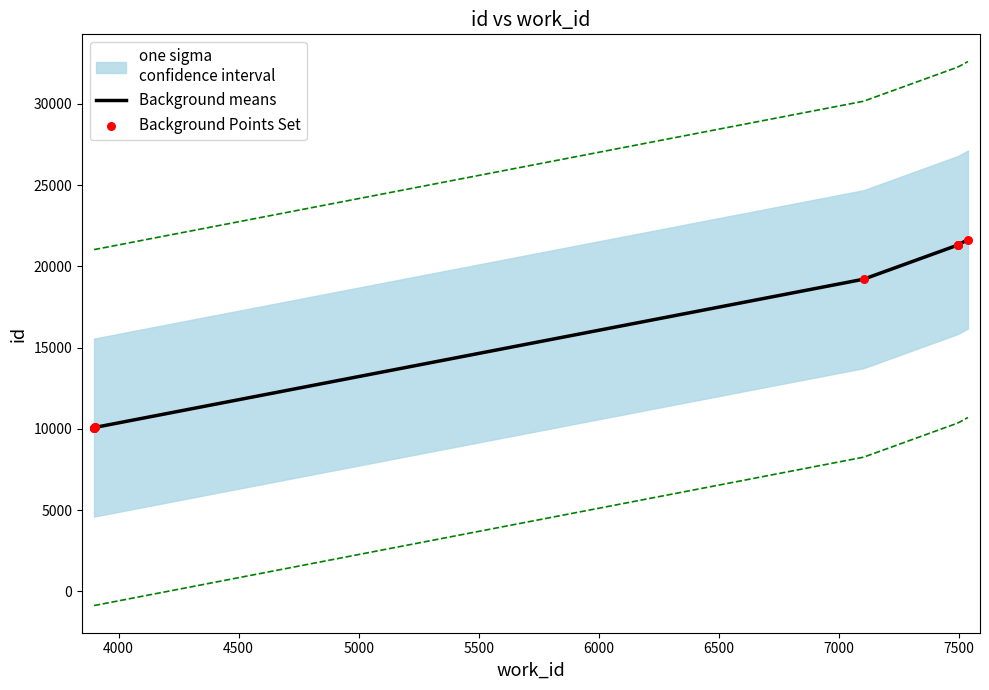

Which has a higher value, 7102 or 7537?

7537